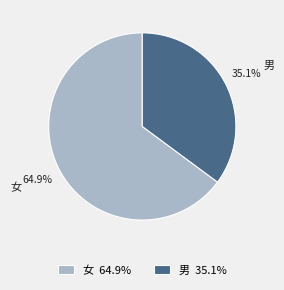

Does 男 account for over 50% of the chart?

No